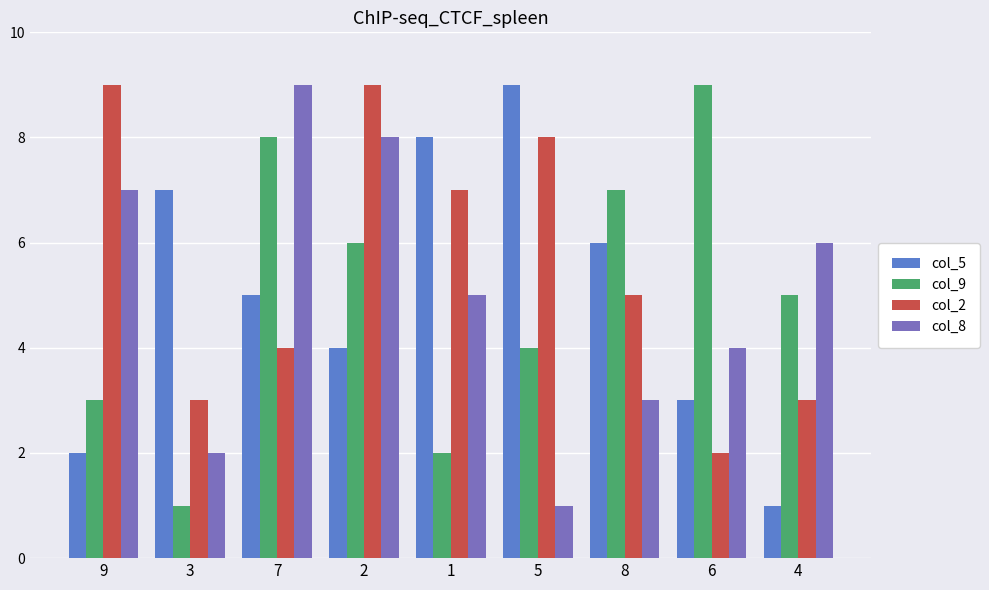

What is the highest value of the col_2 series?

9